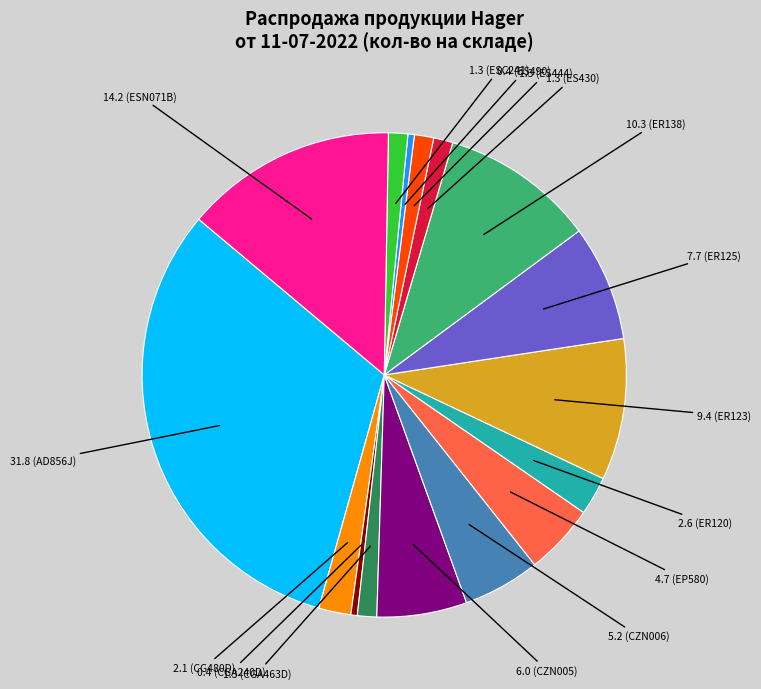

Does any single category account for the majority?

No